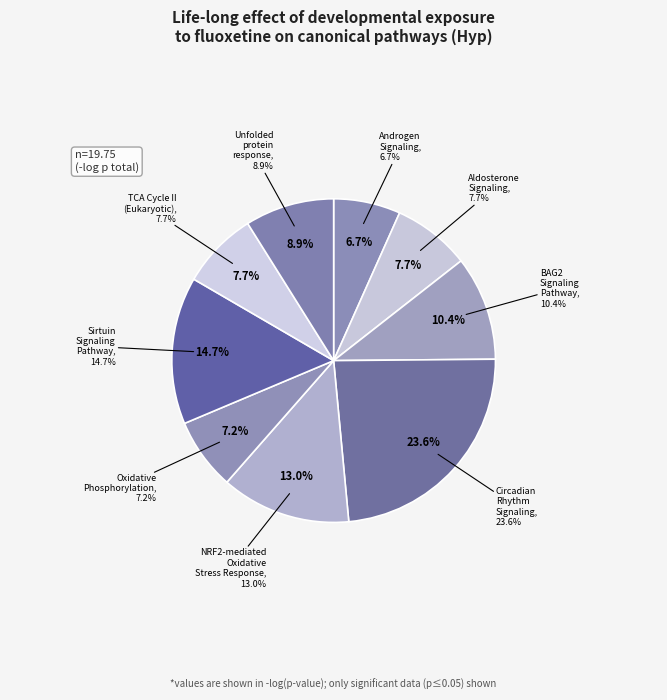

True or false: NRF2-mediated Oxidative Stress Response accounts for 1% of the total.

False